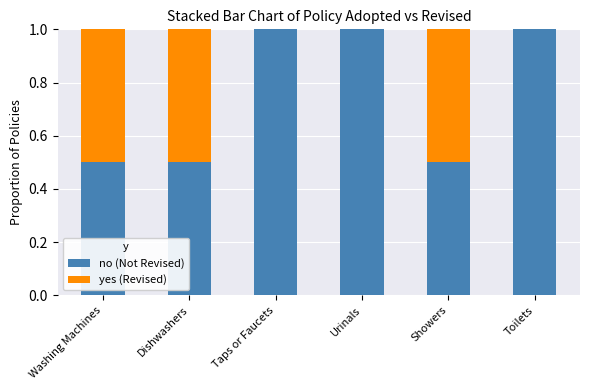

Reading right to left, transcribe the values for no (Not Revised).

Toilets=1.0	Showers=0.5	Urinals=1.0	Taps or Faucets=1.0	Dishwashers=0.5	Washing Machines=0.5